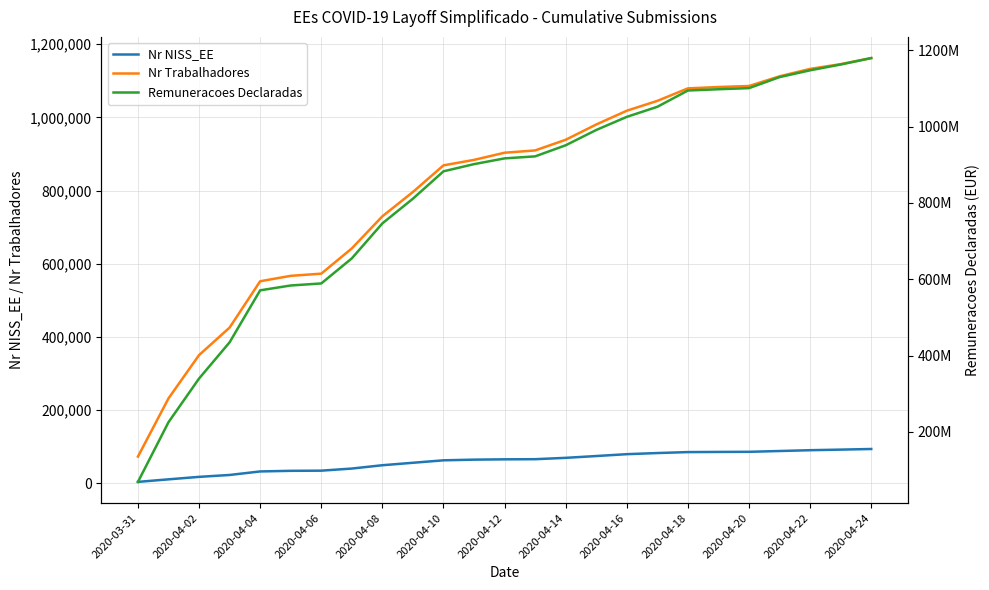

True or false: Nr NISS_EE and Remuneracoes Declaradas intersect in this chart.

False